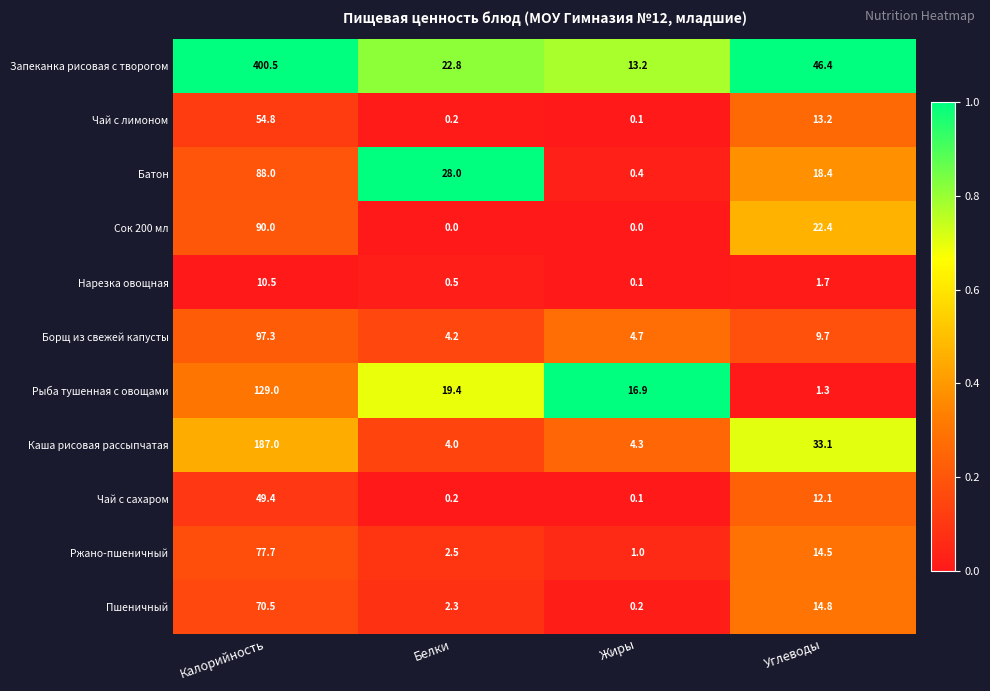

At which label is Чай с сахаром closest to 24?

Углеводы